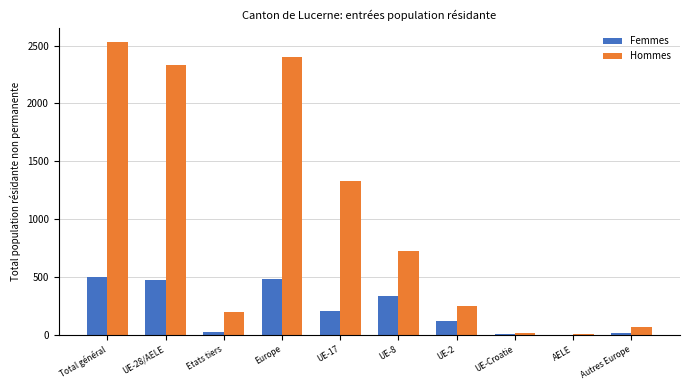

Is the value of Hommes at UE-Croatie greater than the value of Femmes at Europe?

No